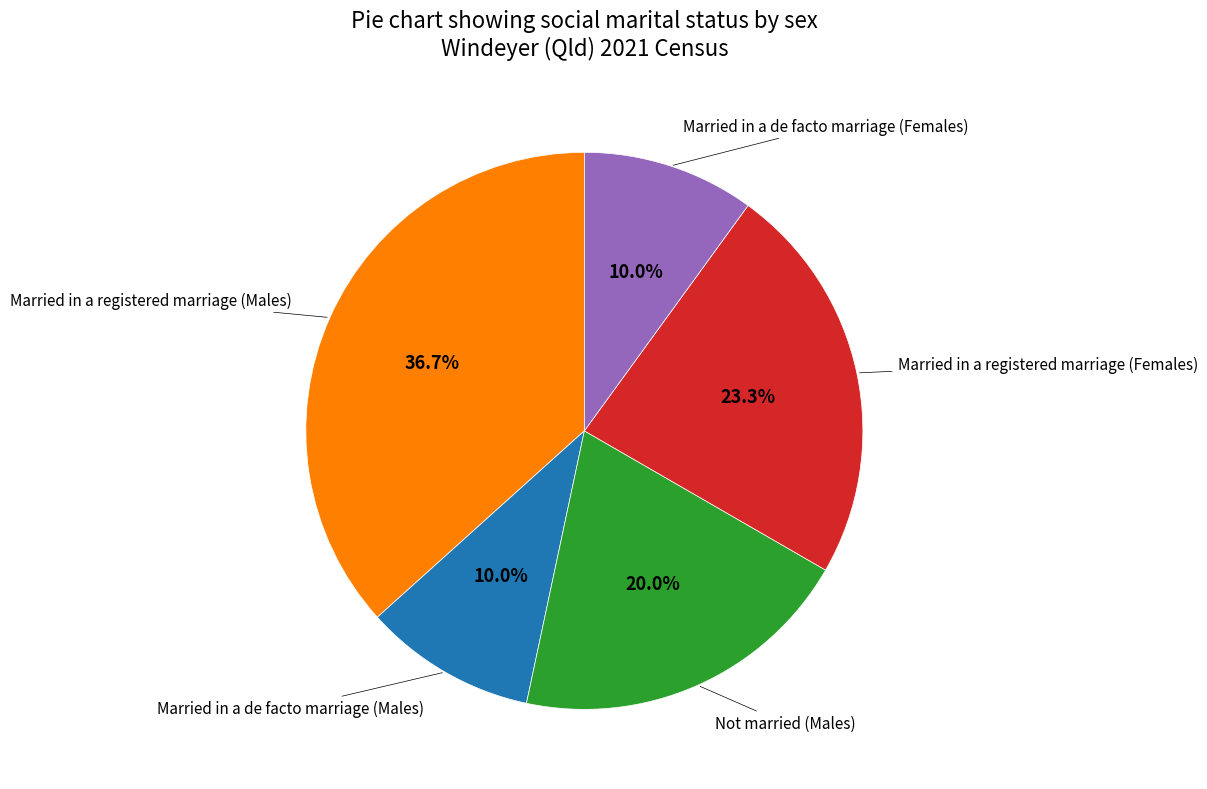

Is there a majority slice in this chart?

No